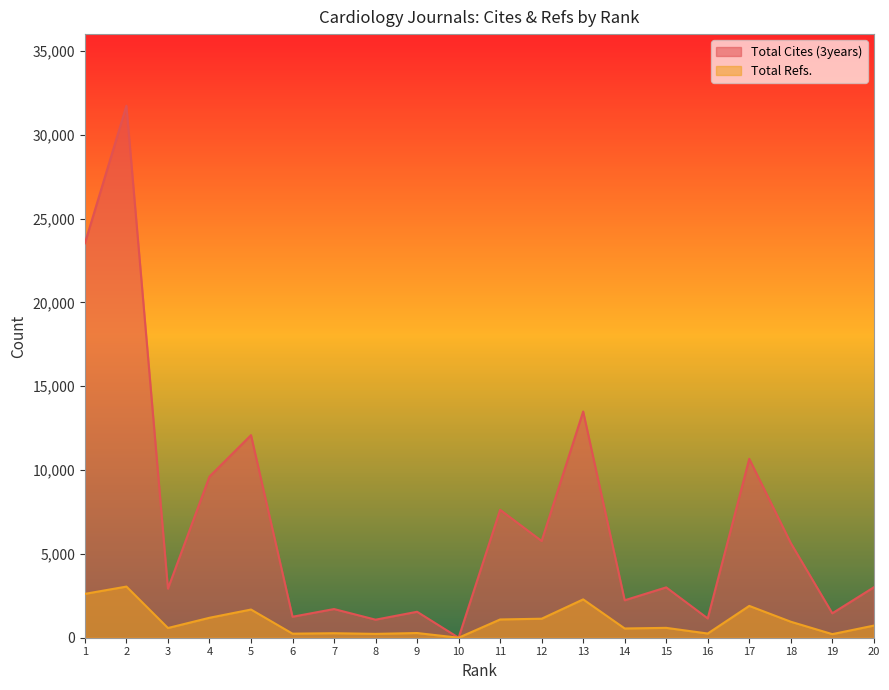

The value of Total Cites (3years) at 20 is 3006. True or false?

True